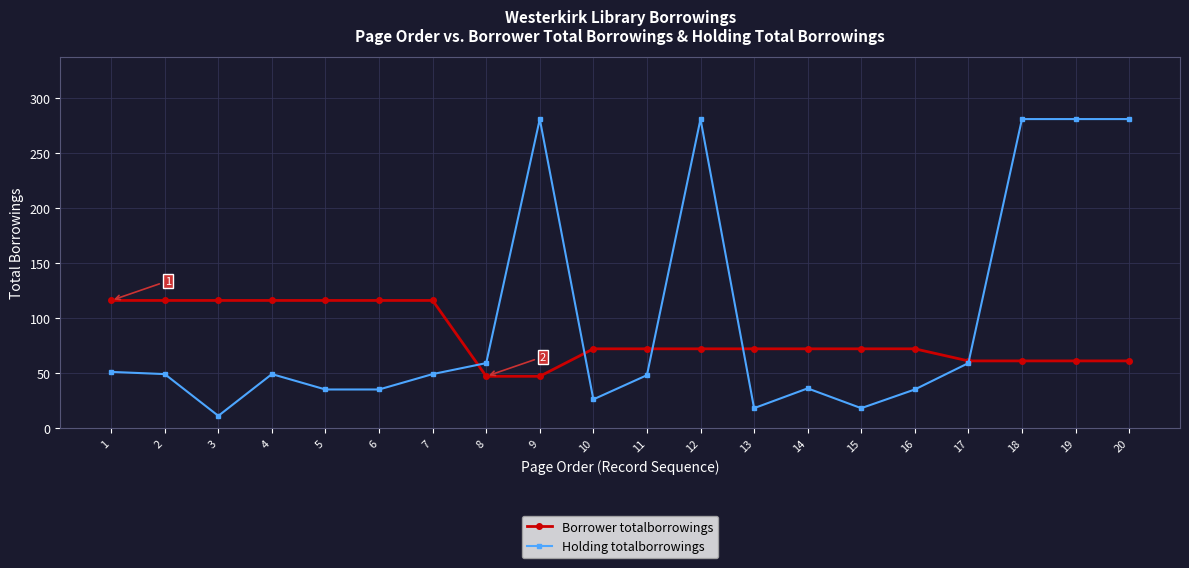

How many lines are shown in the chart?

2